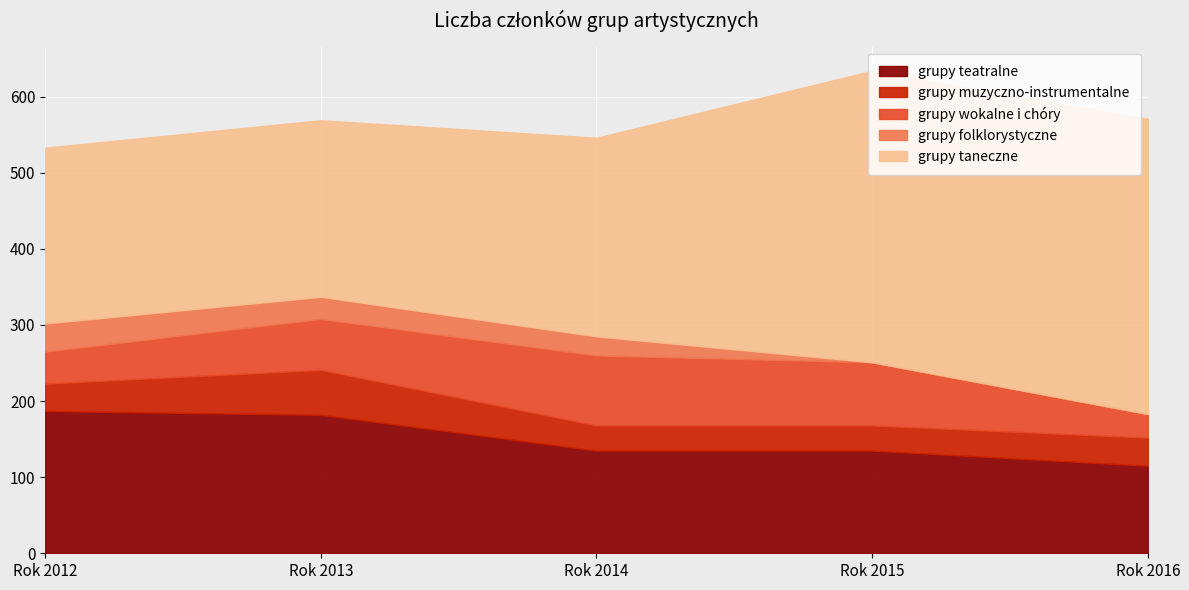

Between Rok 2014 and Rok 2016, which series saw the biggest shift?

grupy taneczne